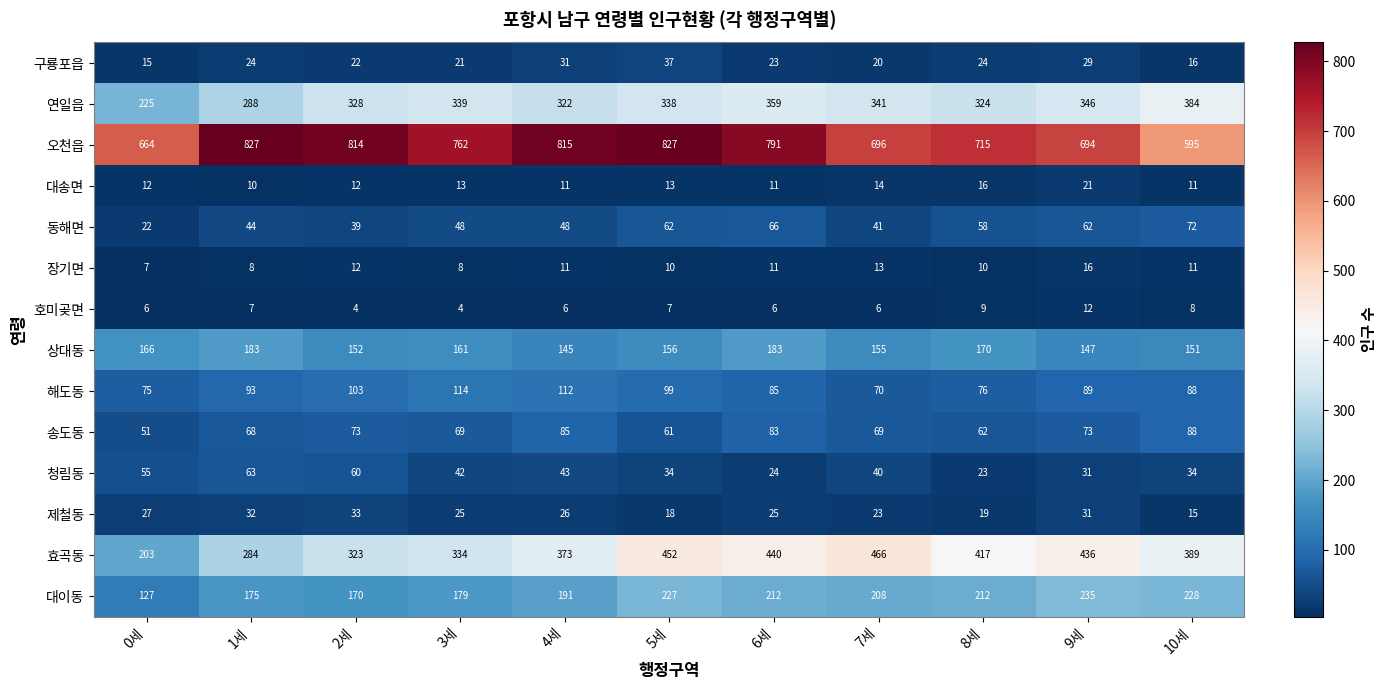

What is the highest value of the 대이동 series?

235